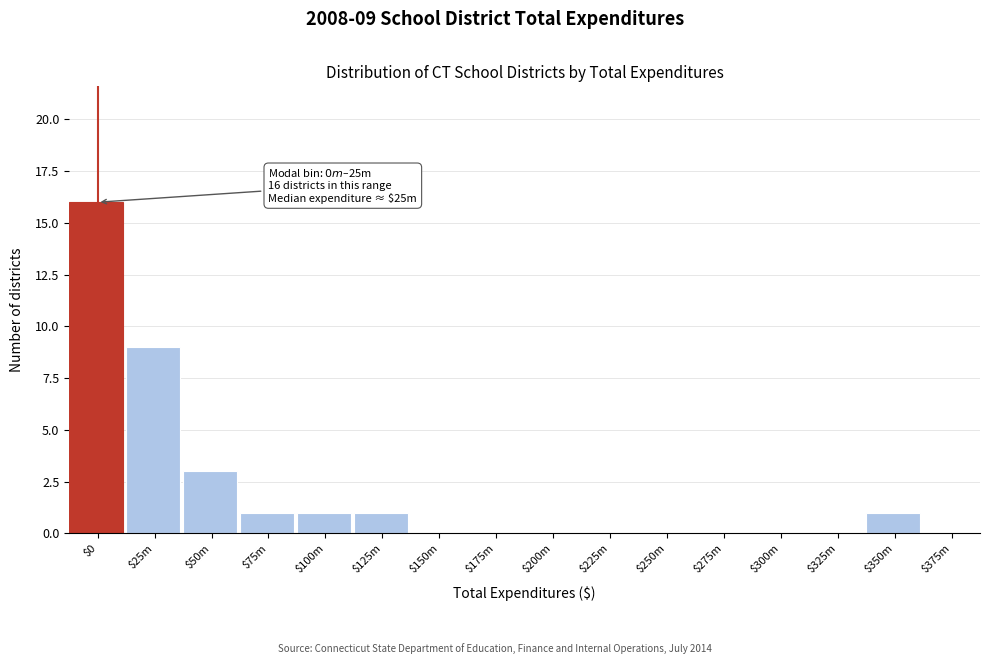

Is it true that the value at $75m is 2?

False